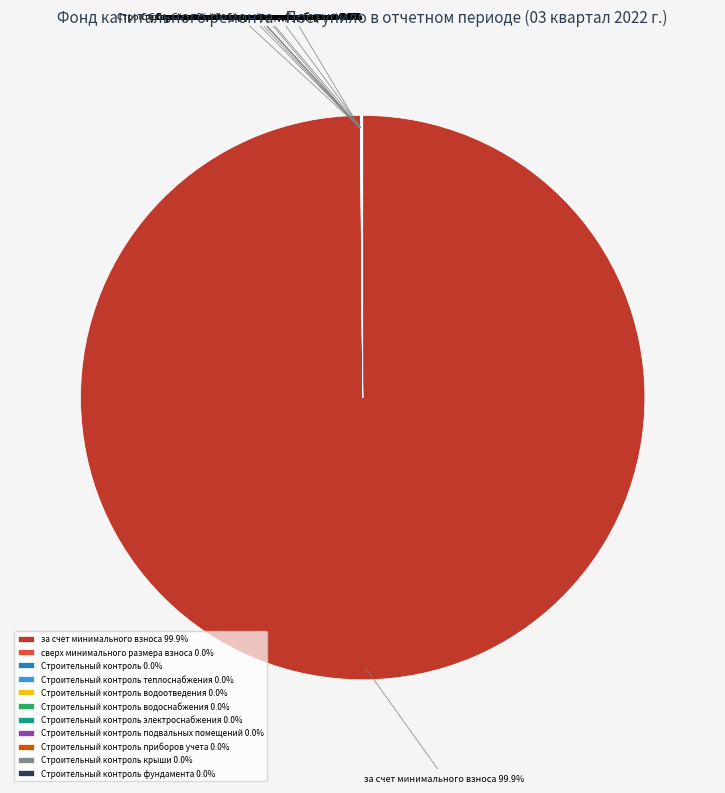

Which category accounts for the majority?

за счет минимального взноса